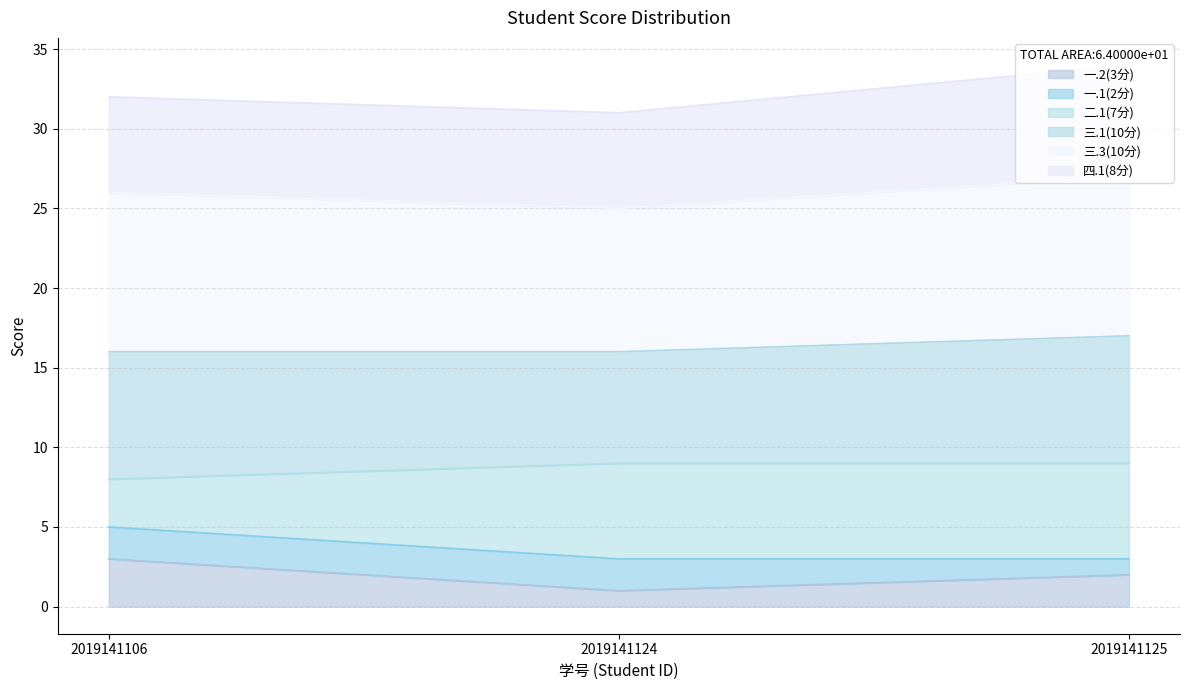

List the labels in order of 一.2(3分) value, smallest first.

2019141124, 2019141125, 2019141106